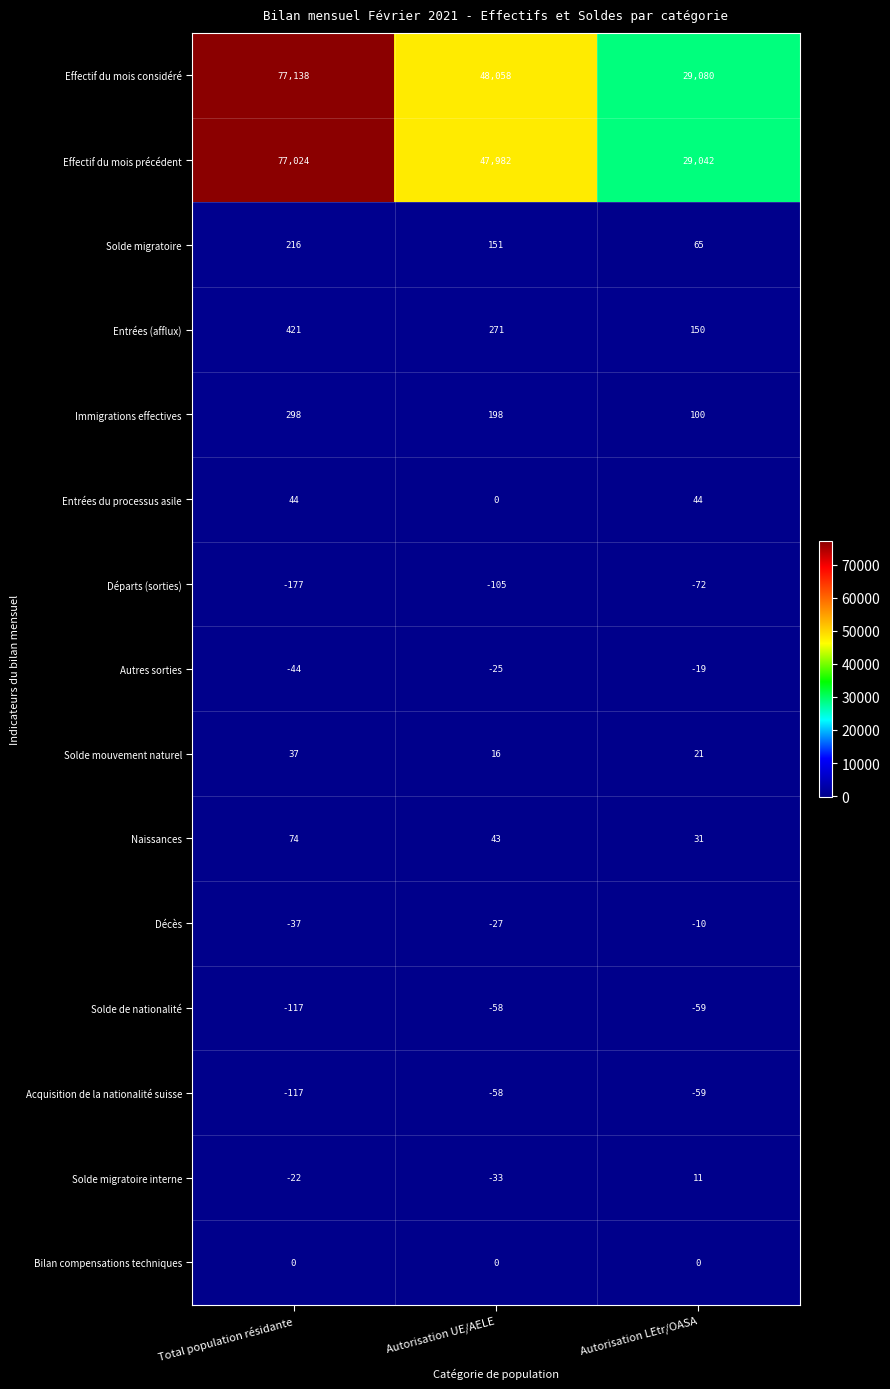

What is the minimum value shown in the chart?

-177